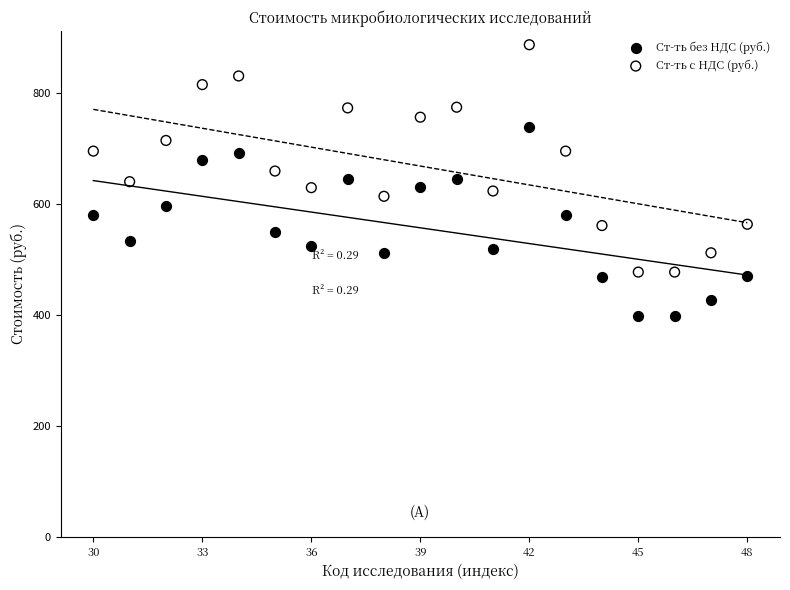

Which series has the largest Y range (max minus min)?

Ст-ть с НДС (руб.)